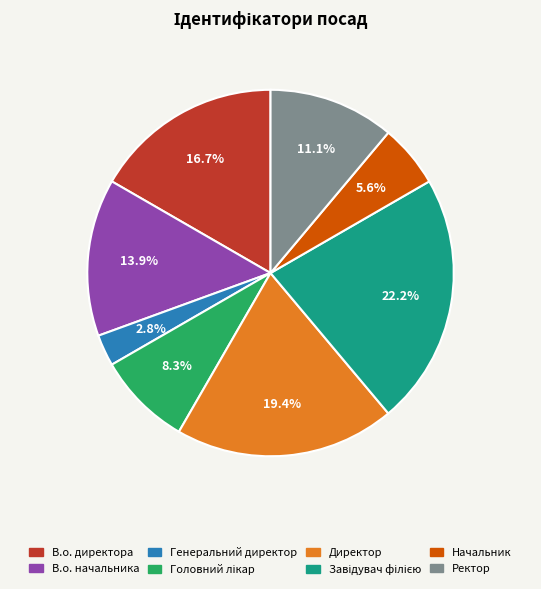

True or false: В.о. директора accounts for 17% of the total.

True